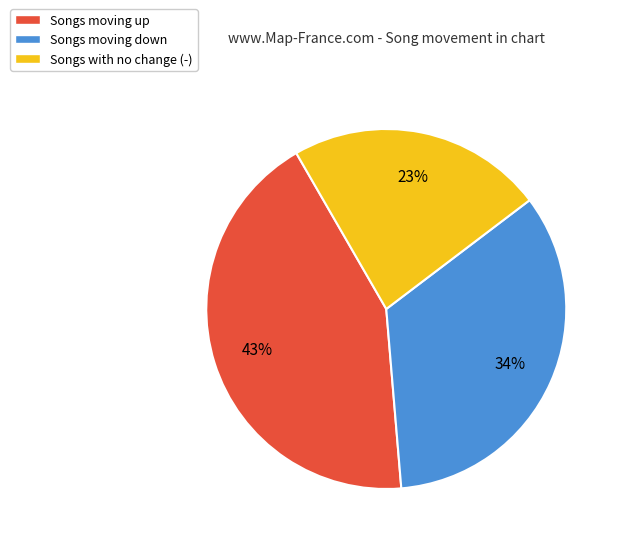

What is the ratio of the value at Songs with no change (-) to the value at Songs moving down?

0.7